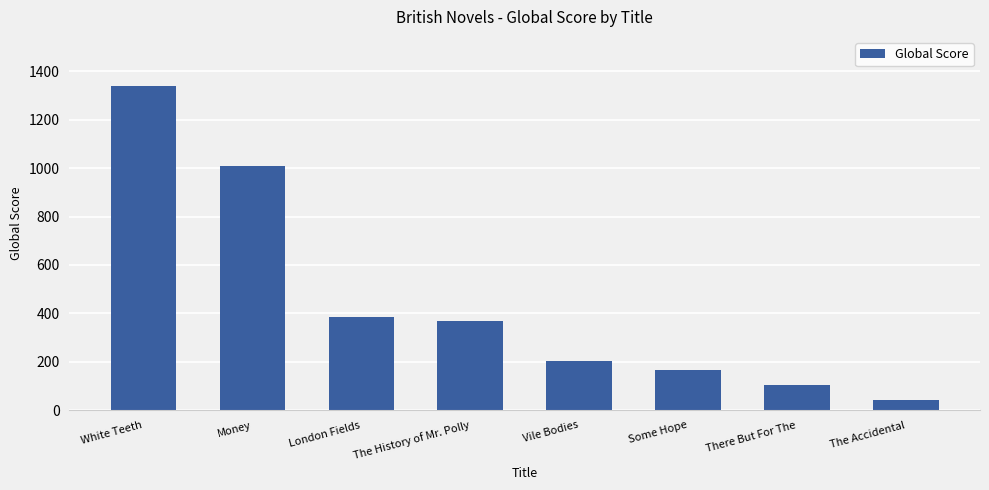

What is the sum of all values?

3618